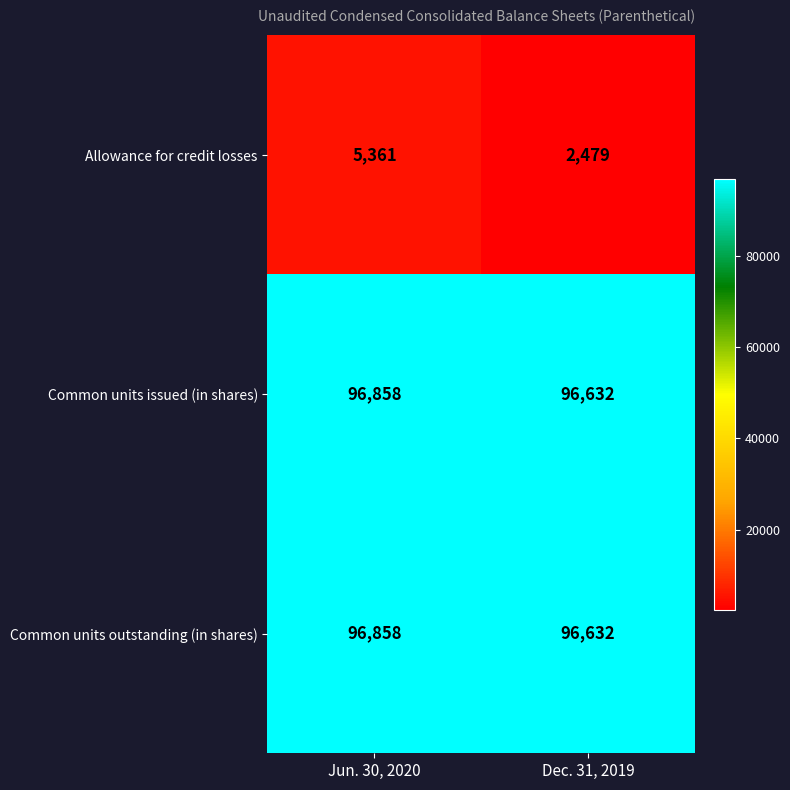

The value of Allowance for credit losses at Jun. 30, 2020 is 5361. True or false?

True